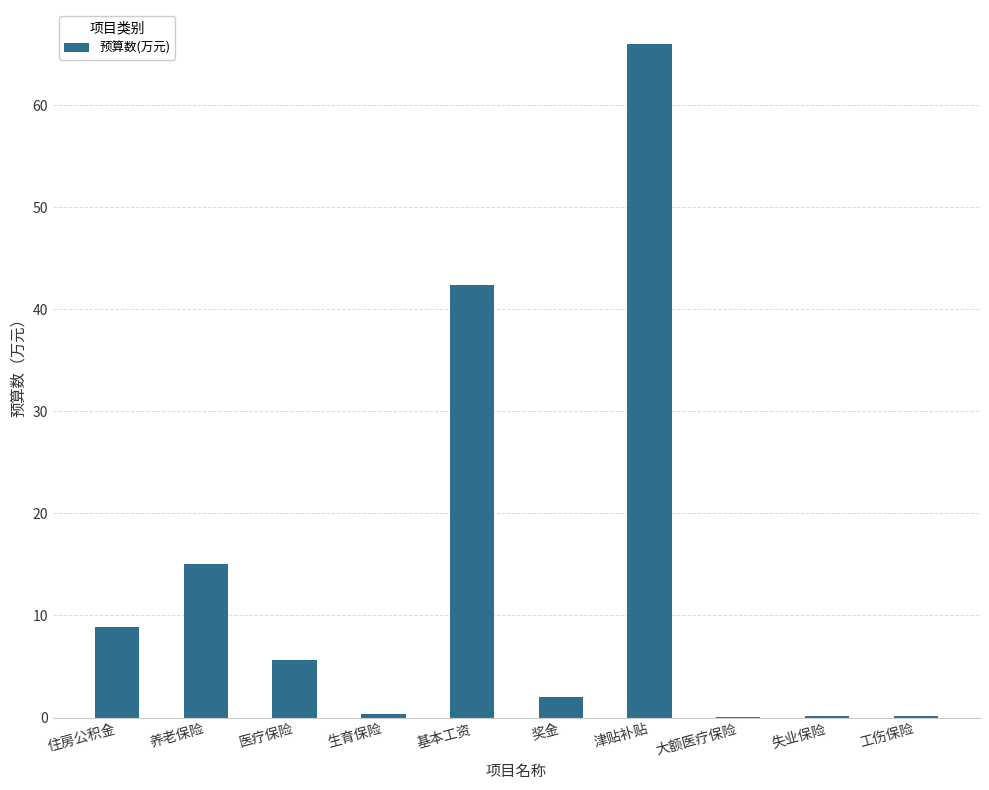

What is the sum of all values?

140.8